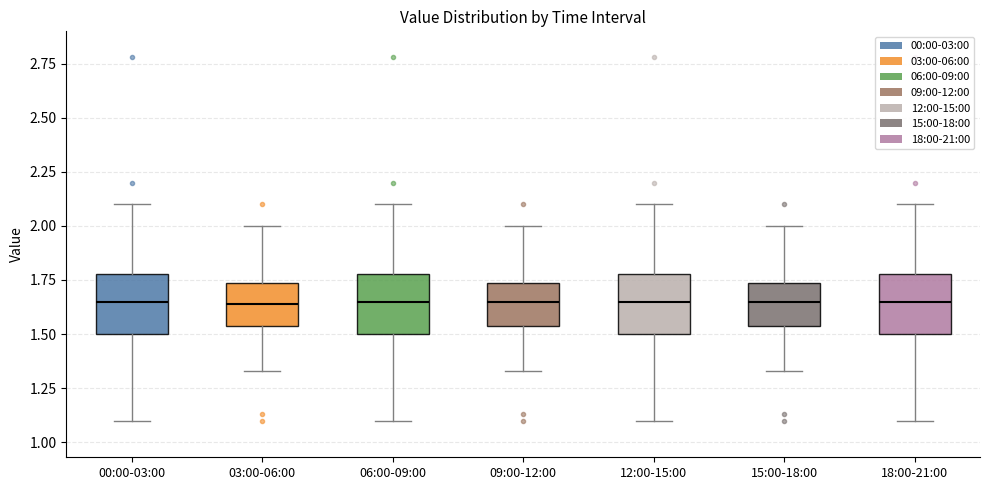

Reading left to right, transcribe this box plot: for each box, give where its median line is, the range the box spans, and where its two whiskers end, as read against the y-axis. The values are not printed on the chart, so give them approximately, as read against the axis.

00:00-03:00: median 1.65, box 1.50 to 1.80, whiskers 1.10 to 2.10
03:00-06:00: median 1.65, box 1.55 to 1.75, whiskers 1.35 to 2.00
06:00-09:00: median 1.65, box 1.50 to 1.80, whiskers 1.10 to 2.10
09:00-12:00: median 1.65, box 1.55 to 1.75, whiskers 1.35 to 2.00
12:00-15:00: median 1.65, box 1.50 to 1.80, whiskers 1.10 to 2.10
15:00-18:00: median 1.65, box 1.55 to 1.75, whiskers 1.35 to 2.00
18:00-21:00: median 1.65, box 1.50 to 1.80, whiskers 1.10 to 2.10